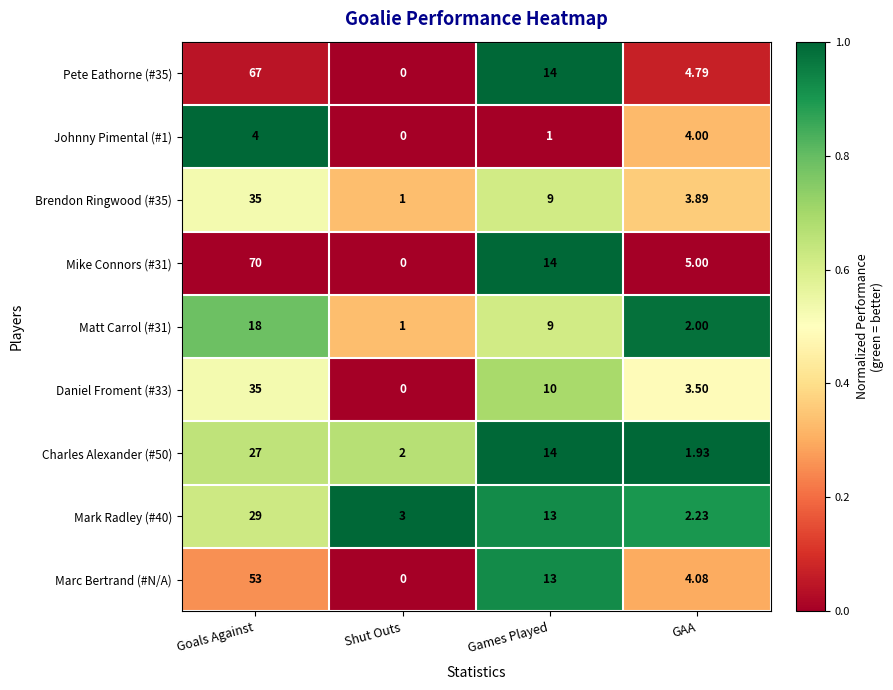

Rank the categories by Charles Alexander (#50) value from lowest to highest.

GAA, Shut Outs, Games Played, Goals Against